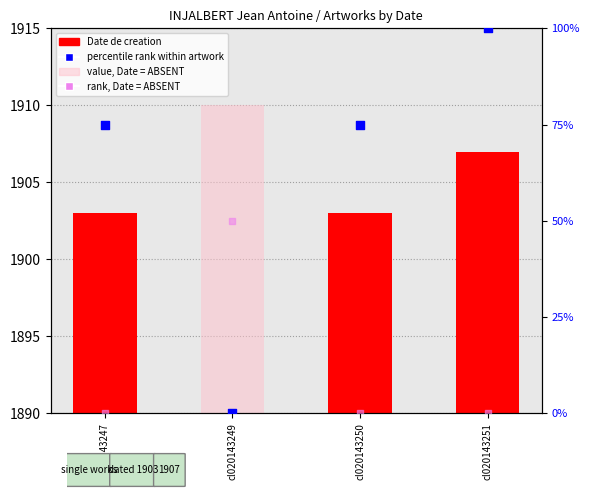

Which series has the largest total across all categories?

Date de creation